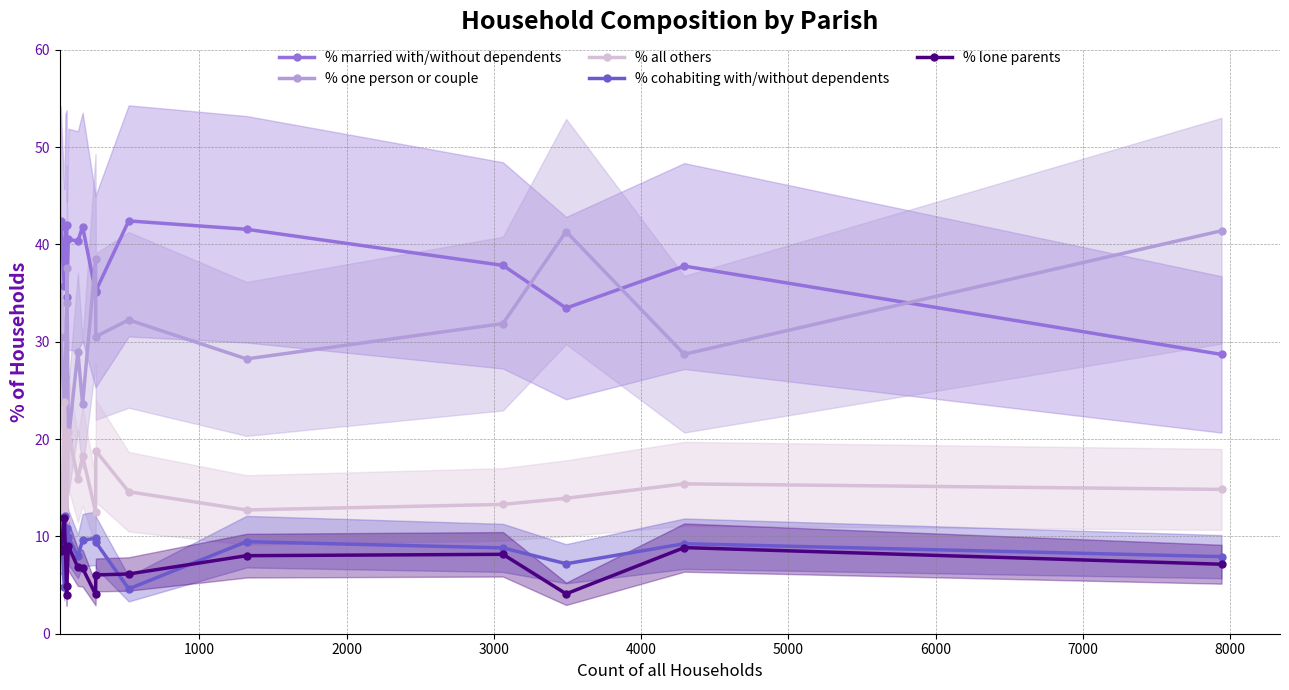

What is the maximum value for % cohabiting with/without dependents?

12.1